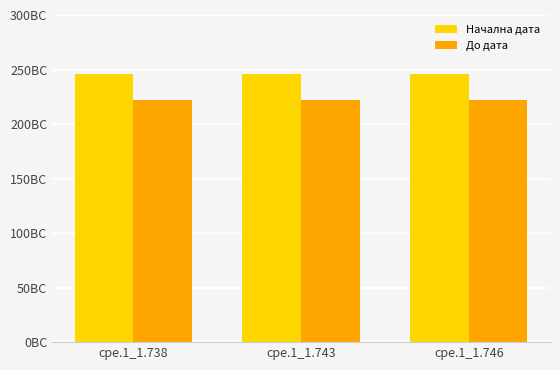

The value of Начална дата at cpe.1_1.743 is 246. True or false?

True